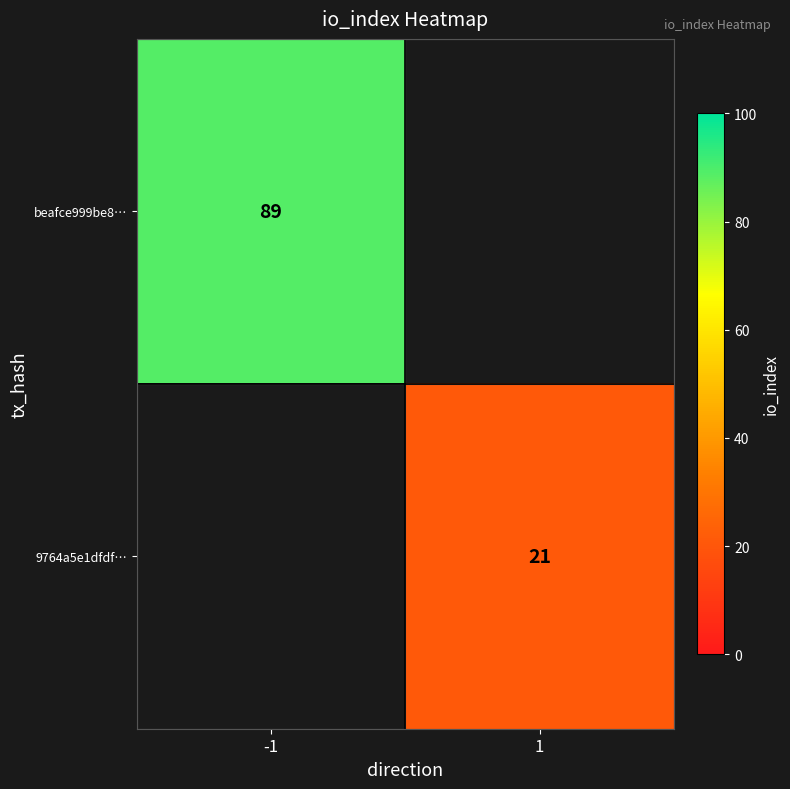

True or false: 9764a5e1dfdf… has a value of 11 at 1.

False